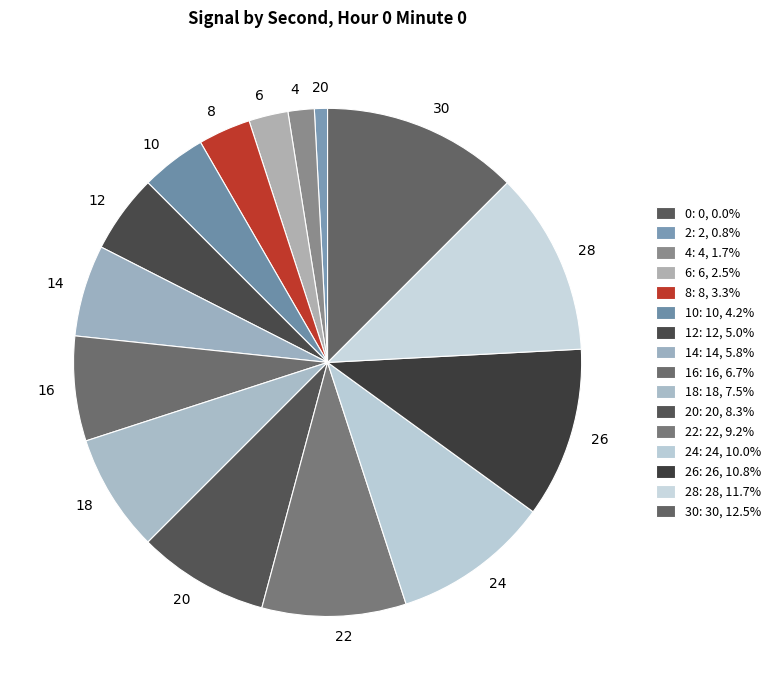

Between 4 and 6, which is larger?

6